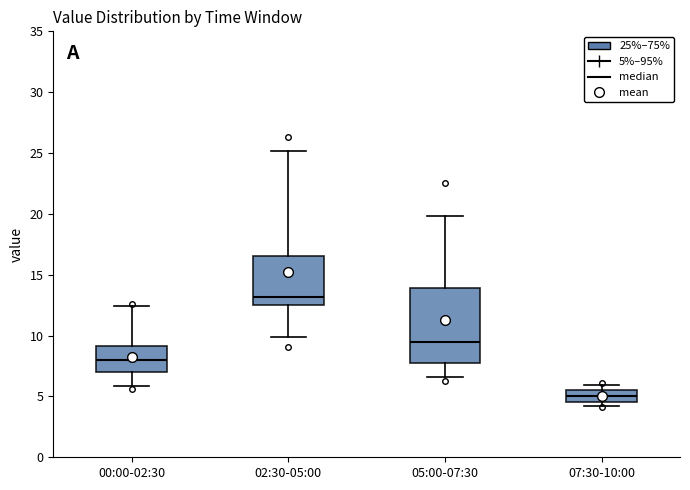

Which box's median line is the lowest?

07:30-10:00